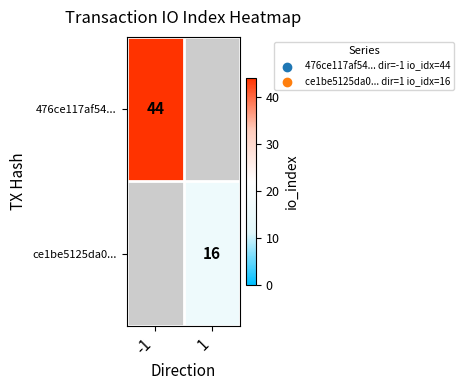

The ce1be5125da0... series shows 16 at 1. True or false?

True